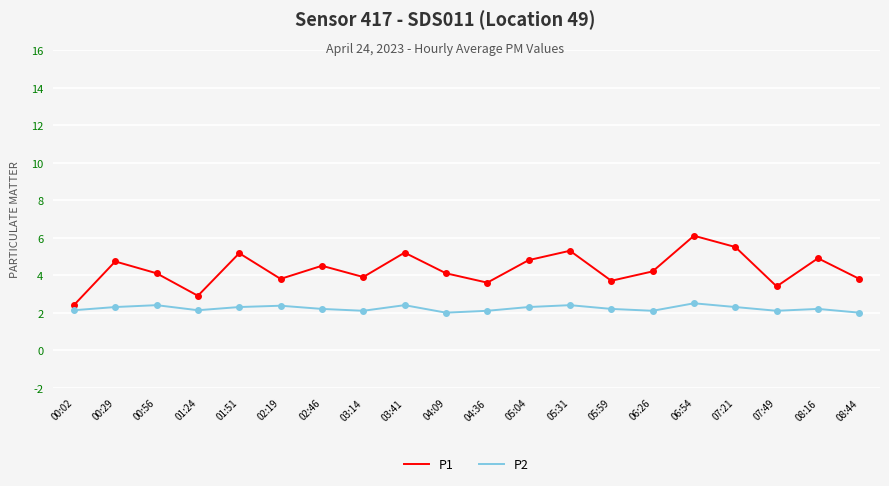

True or false: P2 and P1 intersect in this chart.

False